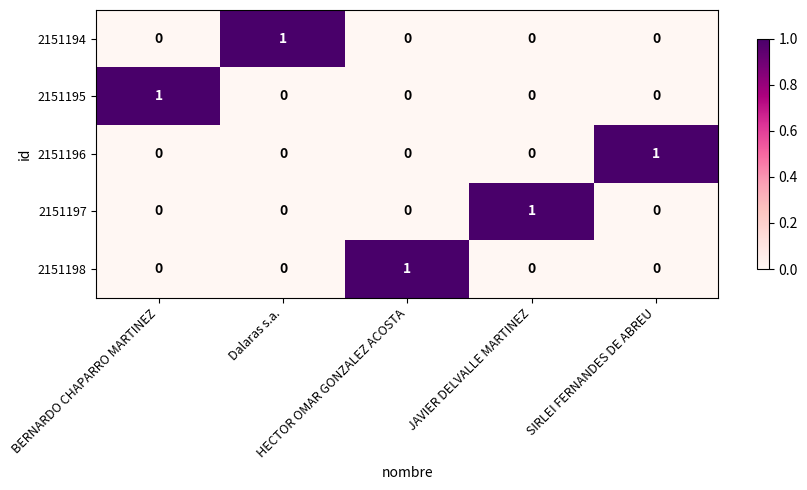

At how many categories does at least one series exceed 0?

5